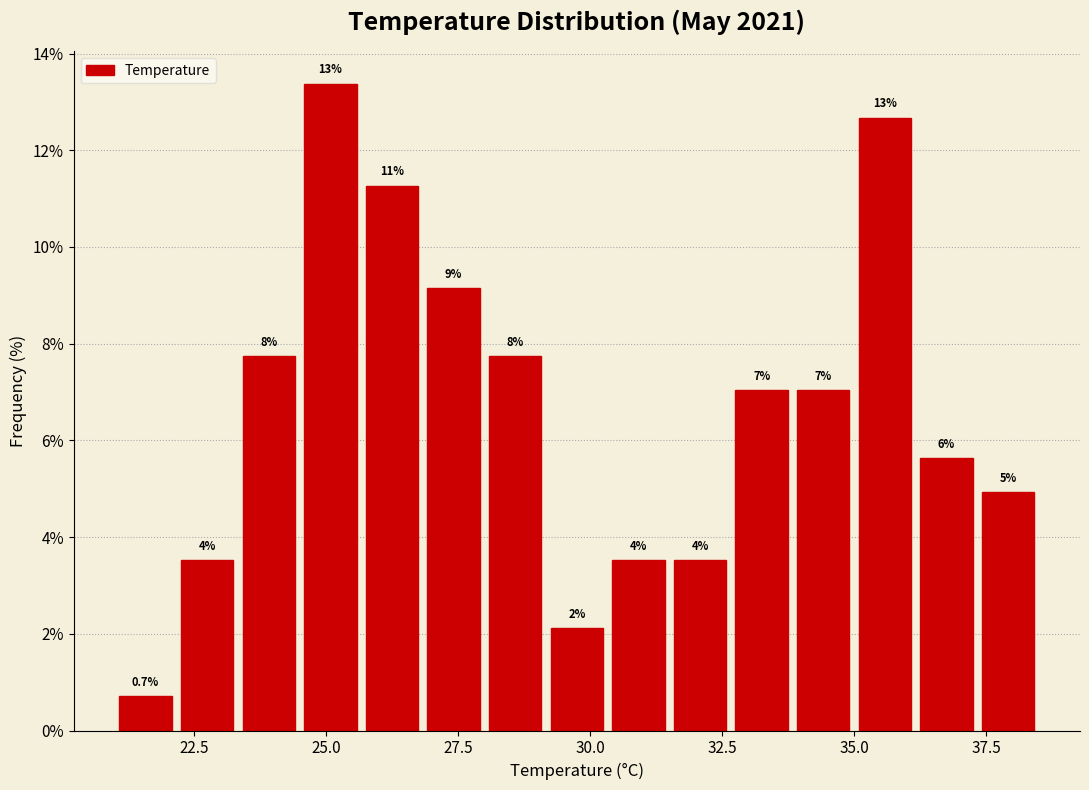

Around what value on the x-axis is the tallest bar? Give the approximate position of its centre, as read against the axis.

25.0